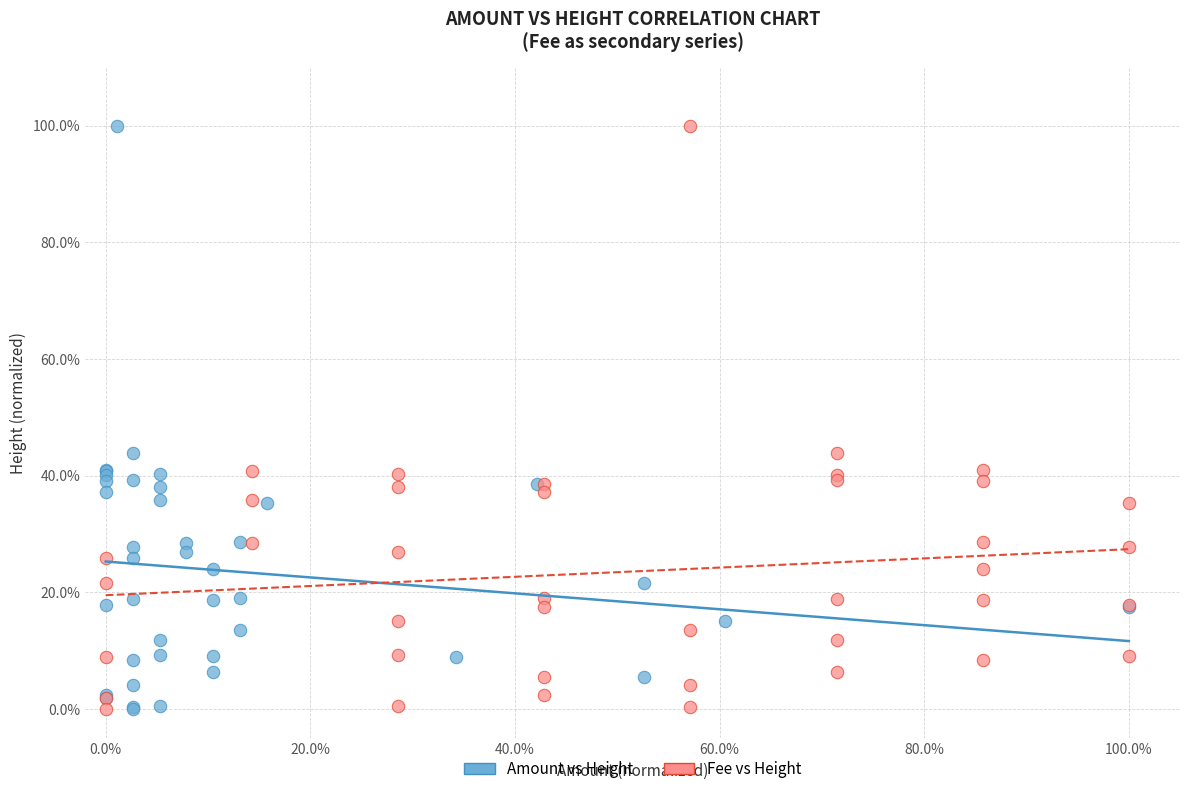

What are all the series names shown in the legend?

Amount vs Height, Fee vs Height